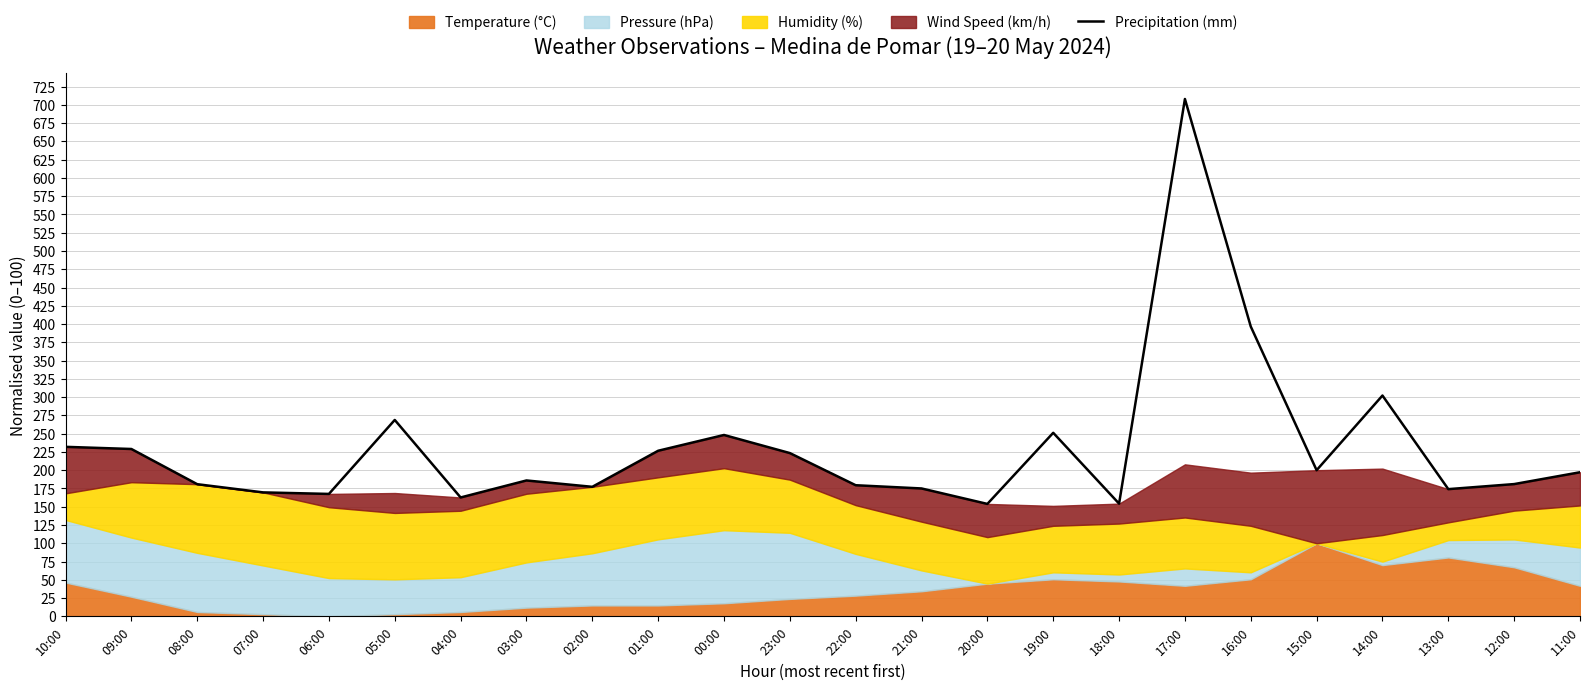

True or false: the data shows 347.6 at 23:00.

False